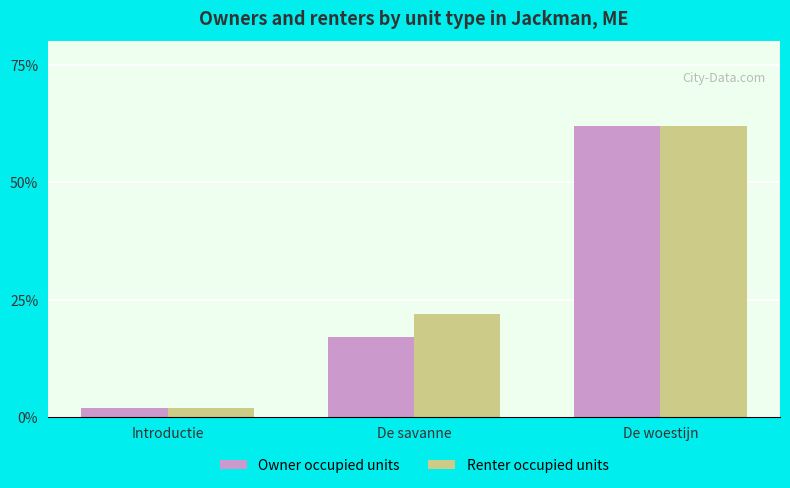

Count the number of categories in the chart.

3